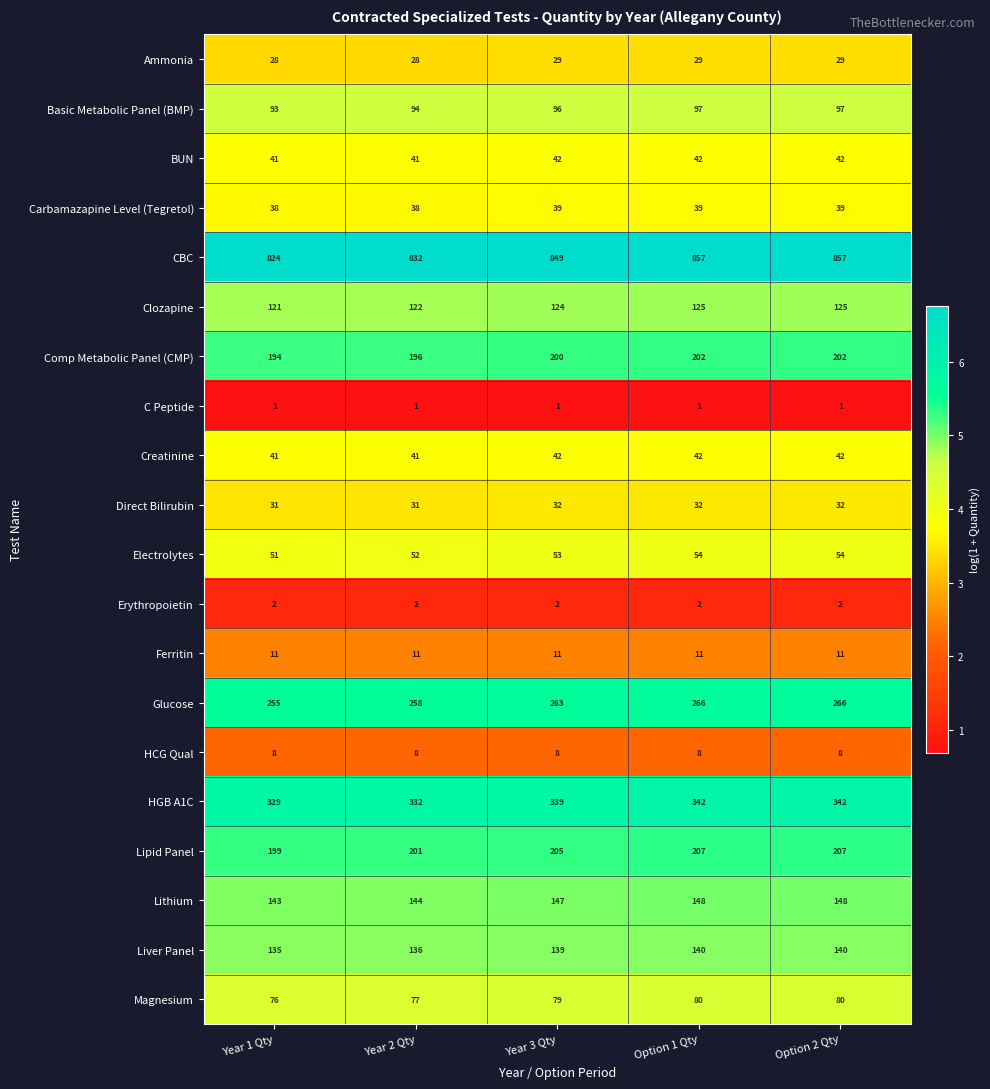

Read the Lipid Panel value at Year 3 Qty.

205